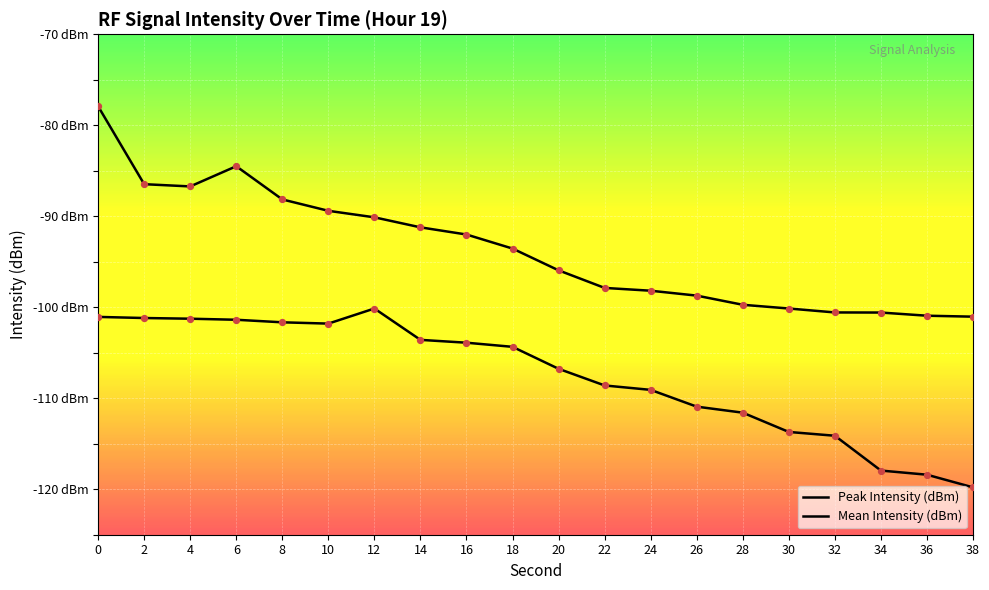

What are all the series names shown in the legend?

Peak Intensity (dBm), Mean Intensity (dBm)